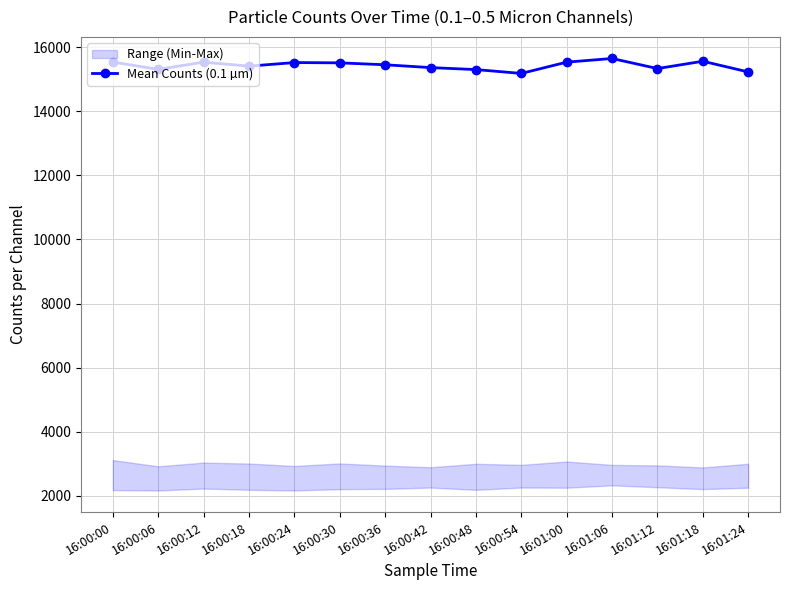

Which category has the lowest value across all series?

16:00:54